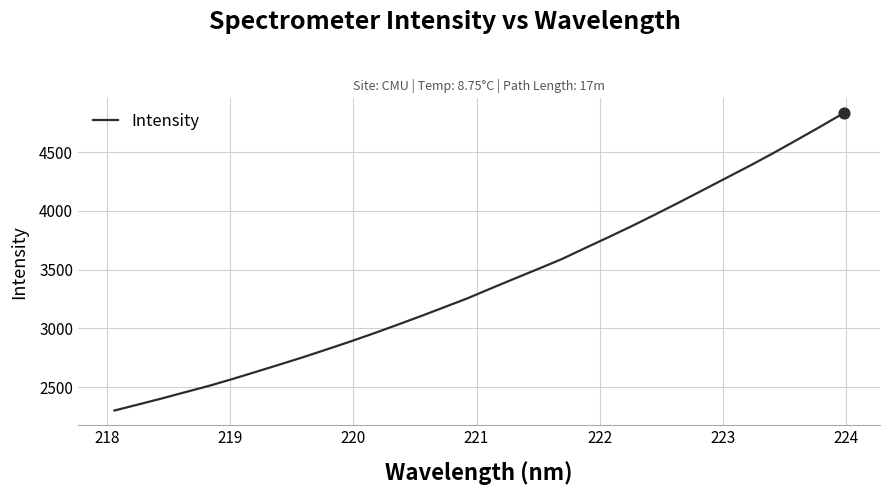

What is the maximum value shown in the chart?

4832.4